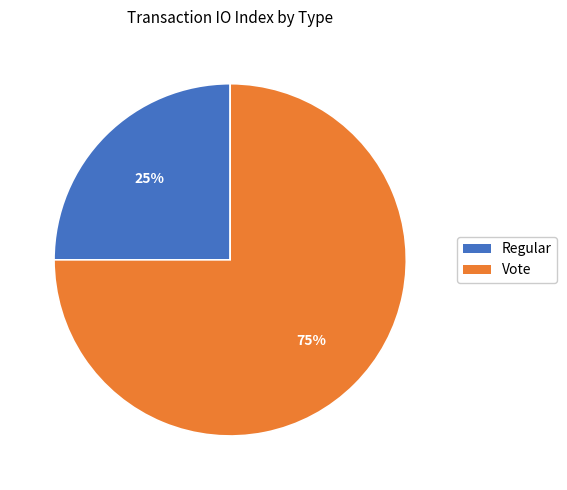

Which has a higher value, Vote or Regular?

Vote